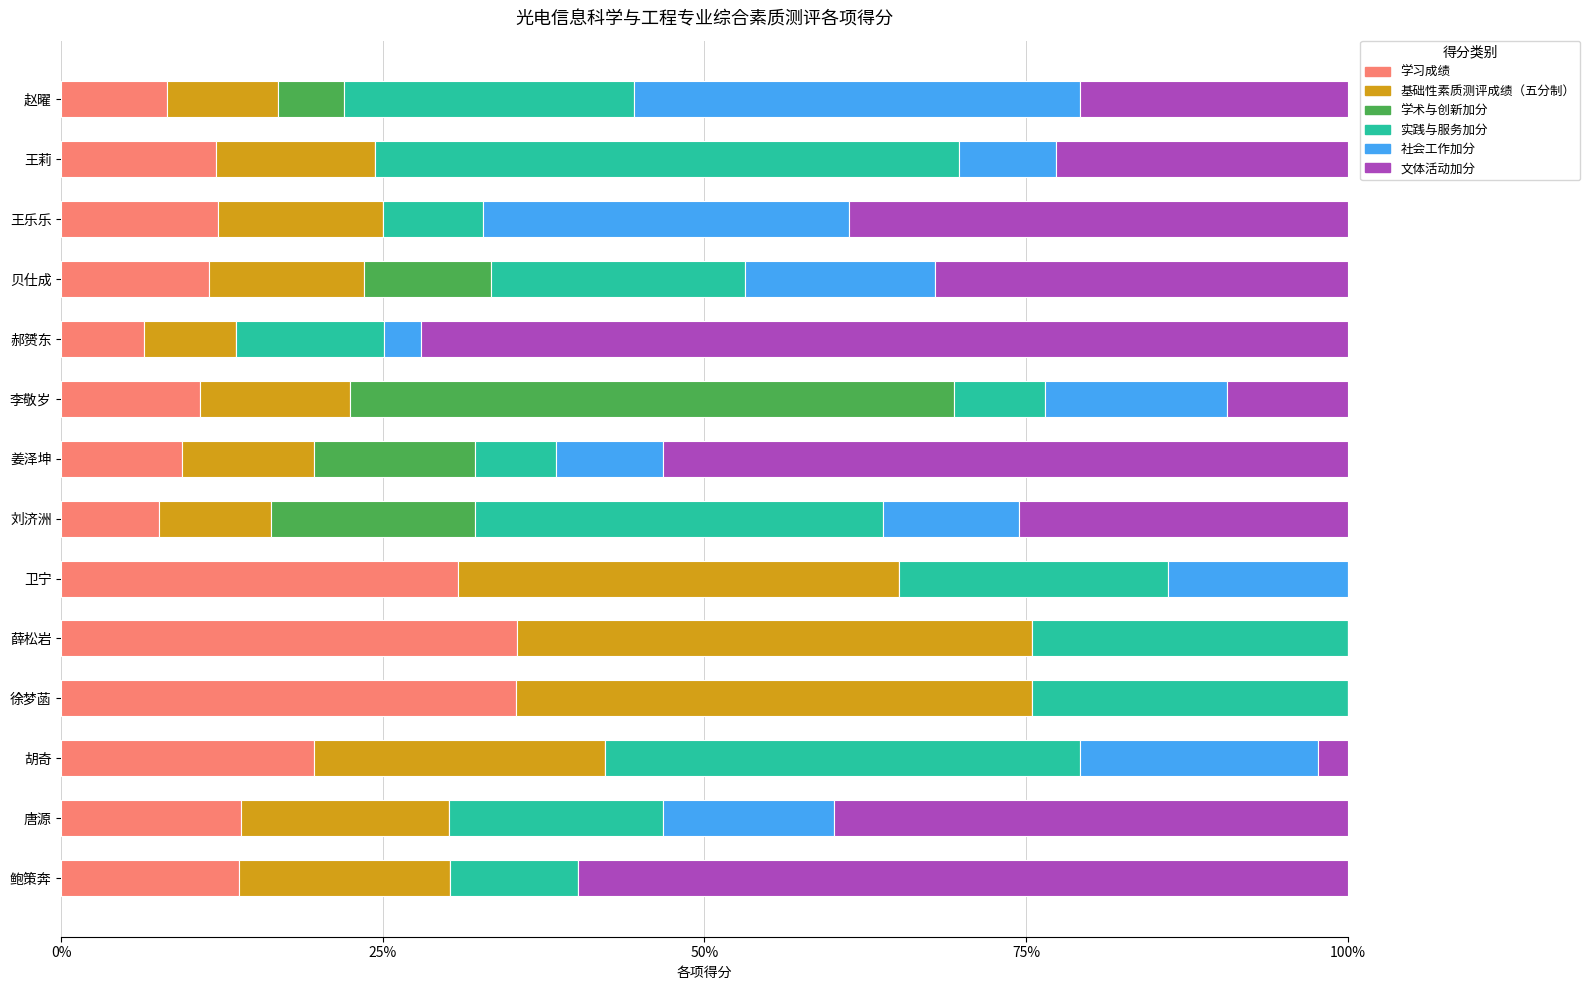

What is the highest value of the 学习成绩 series?

35.4